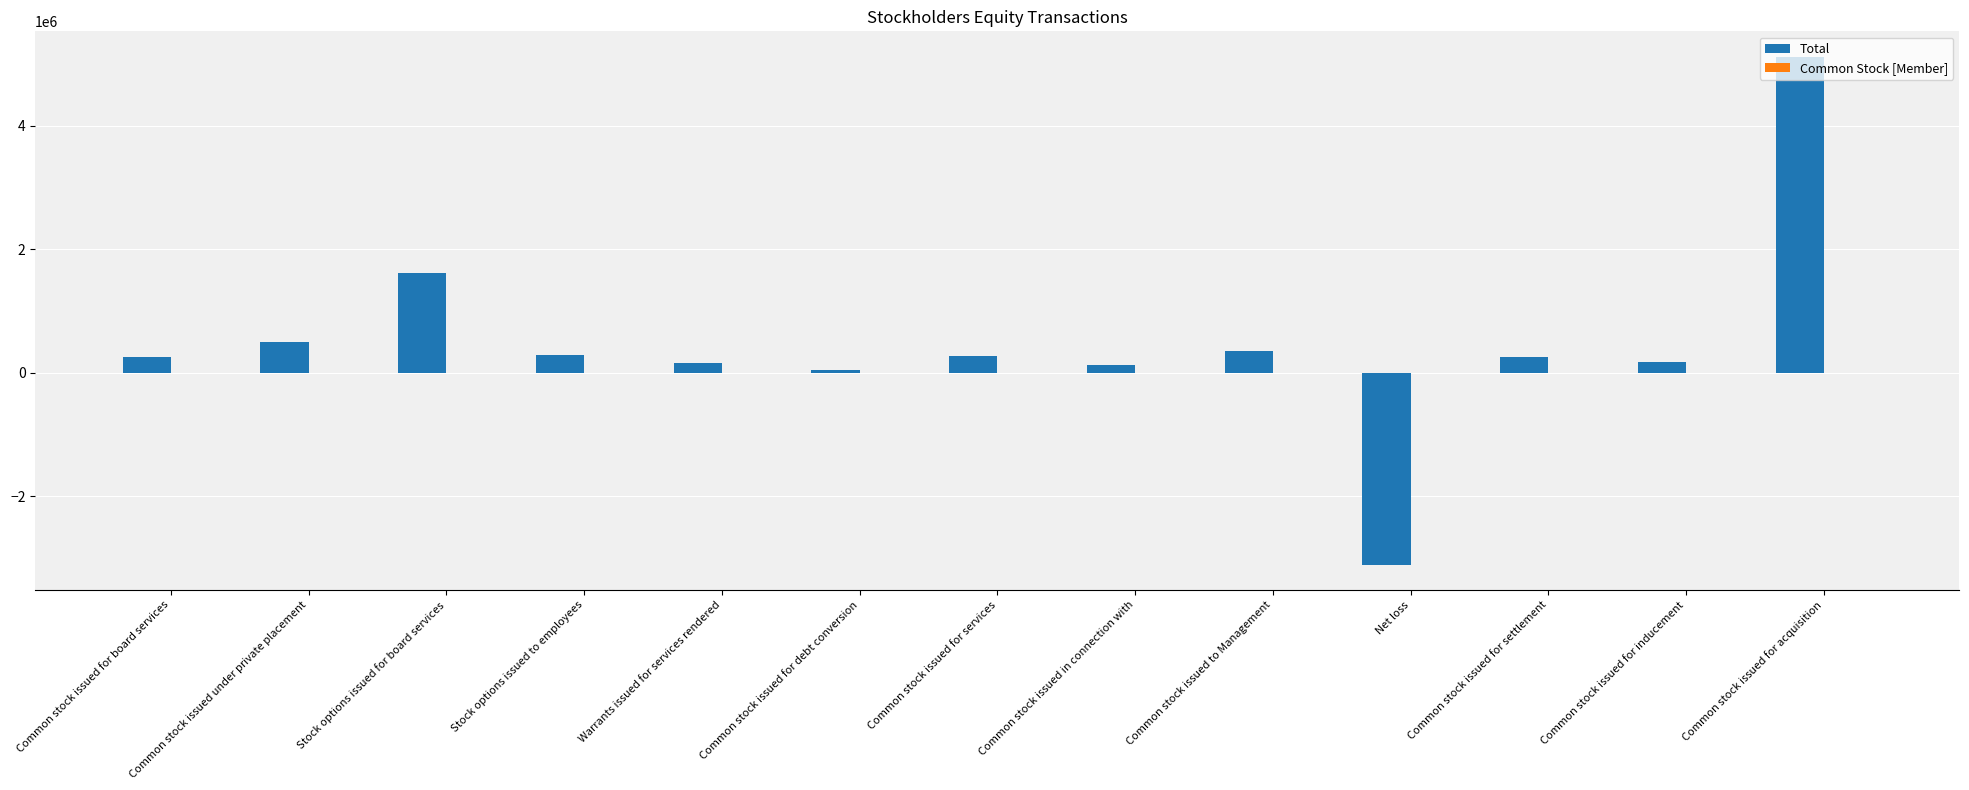

At which label does Total reach its peak?

Common stock issued for acquisition